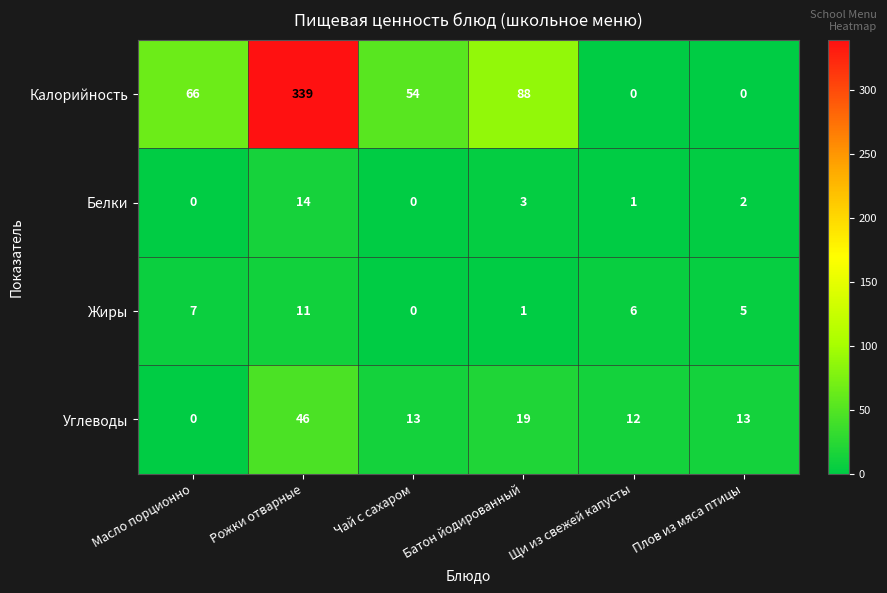

What is the greatest value displayed?

339